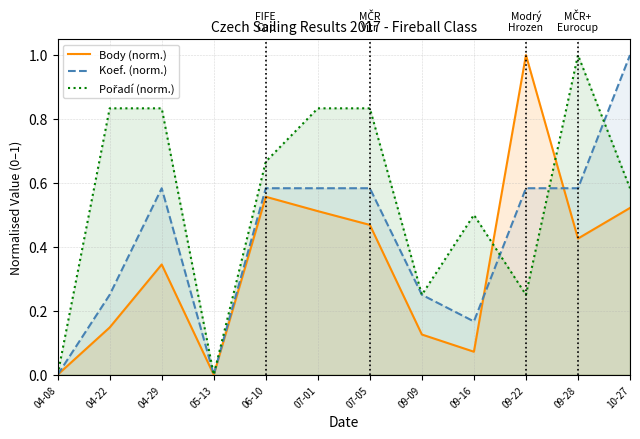

What is the maximum value shown in the chart?

1.0